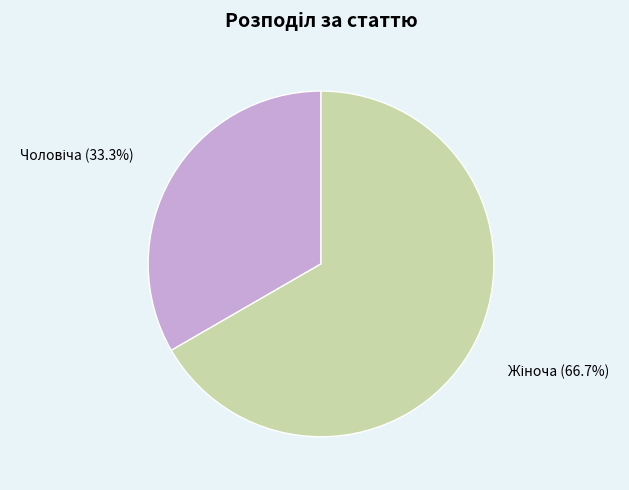

Does any single category account for the majority?

Yes